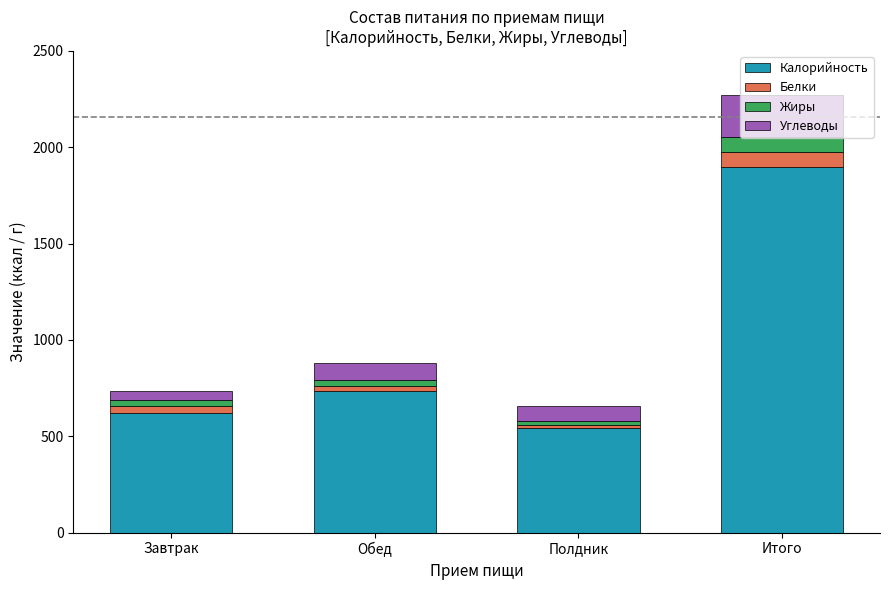

What is the total value across all series at Полдник?

655